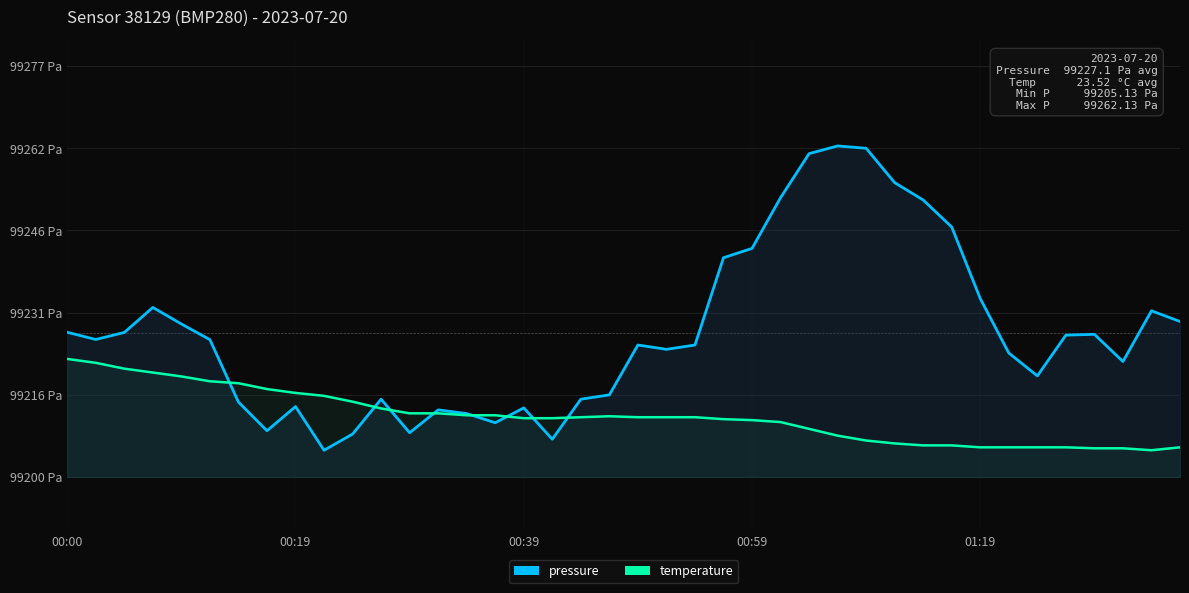

True or false: pressure has a value of 133282.3 at 36.

False